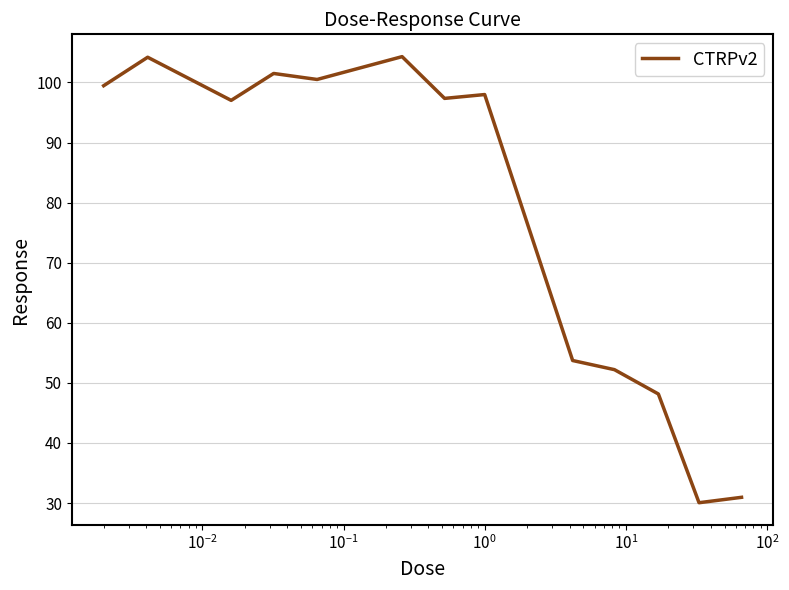

What is the maximum value shown in the chart?

104.3